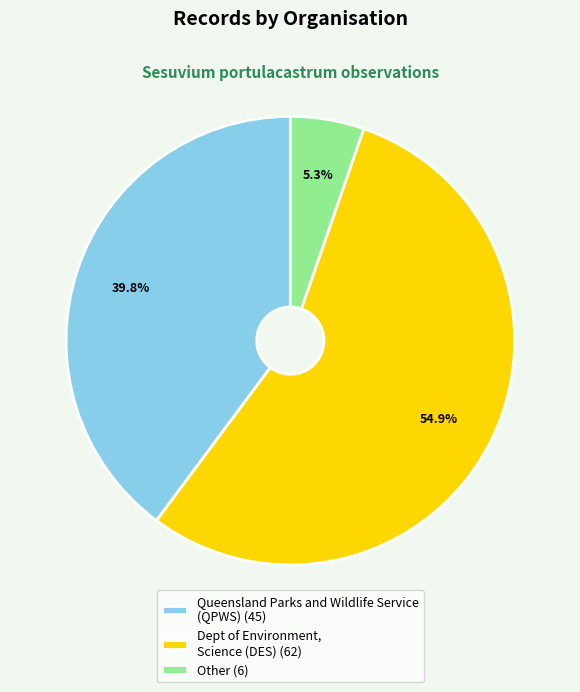

Count the number of slices in the pie.

3